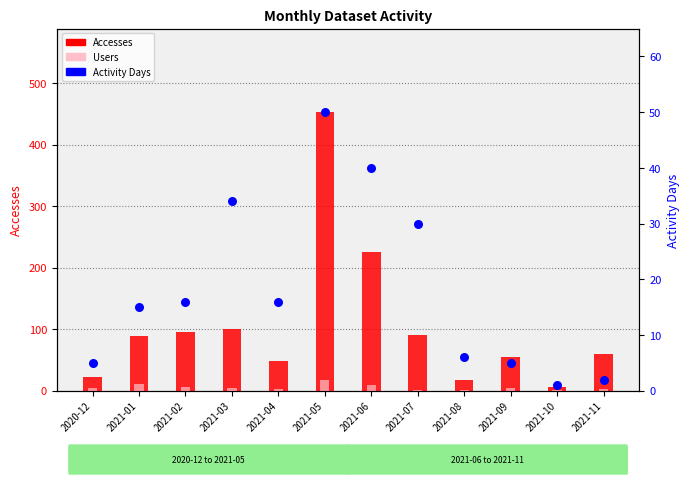

At how many categories does at least one series exceed 296?

1